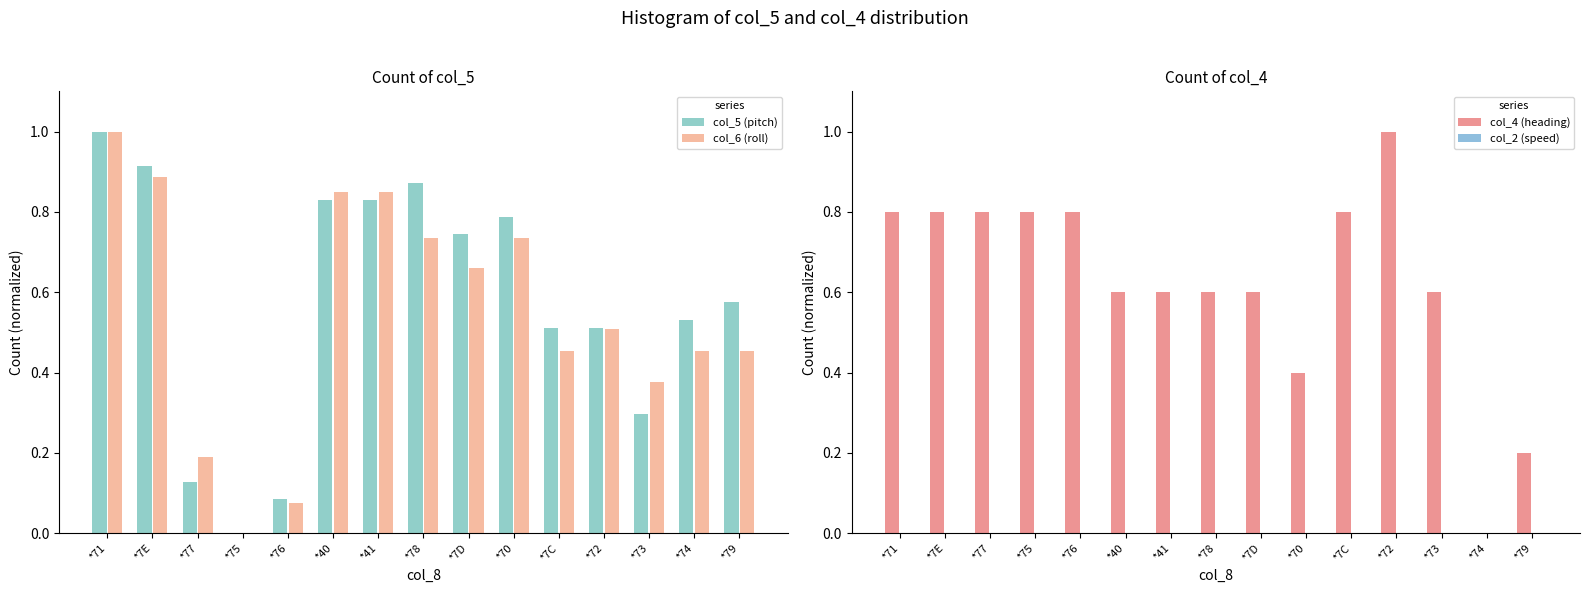

What is the difference between the highest and lowest values at *76?

0.8